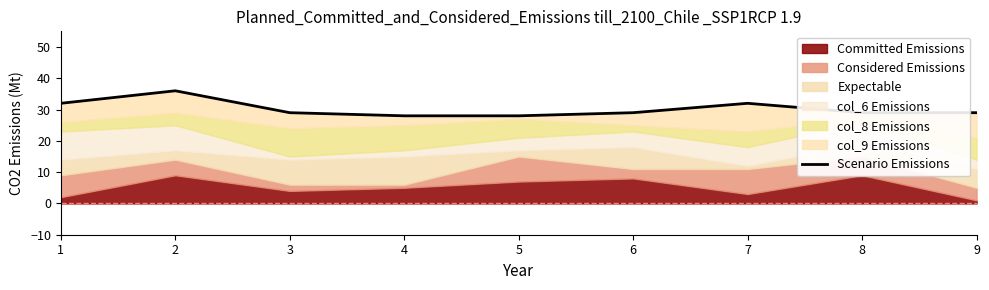

Reading left to right, extract all data points from this chart.

1=32	2=36	3=29	4=28	5=28	6=29	7=32	8=29	9=29